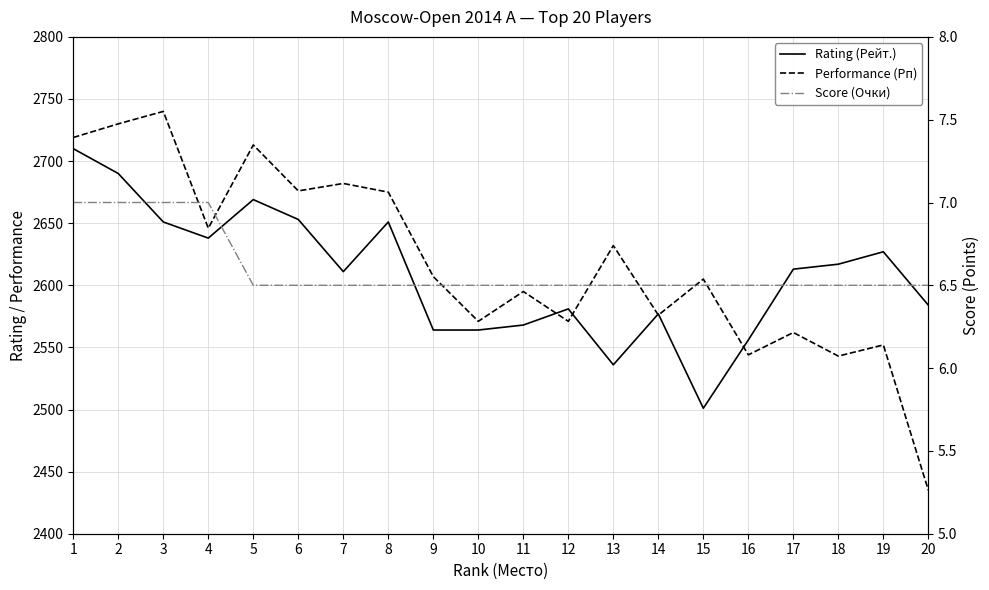

What is the lowest value of the Performance (Рп) series?

2435.0